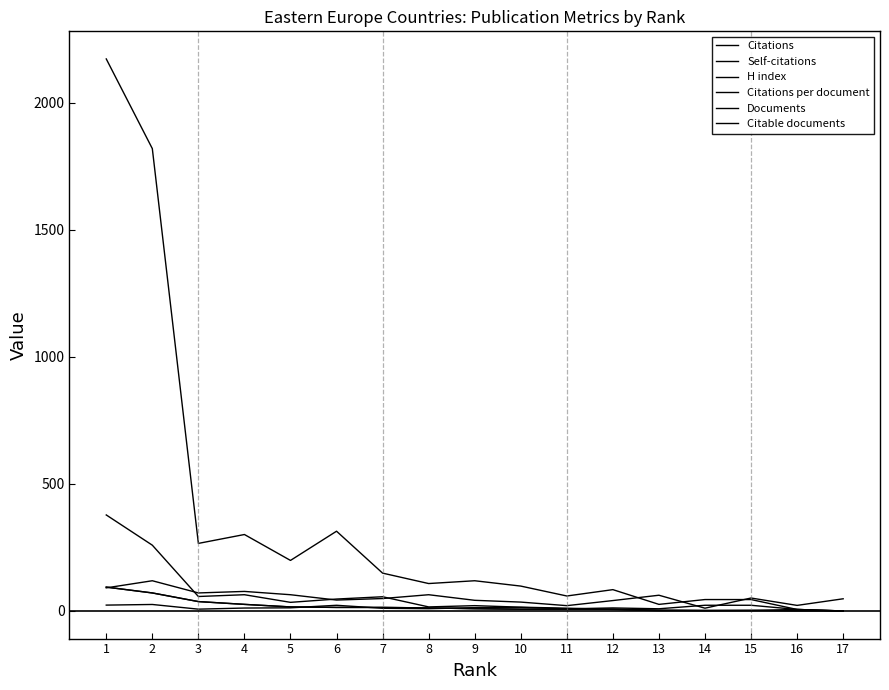

How many intersections are there between Citations per document and Documents?

4